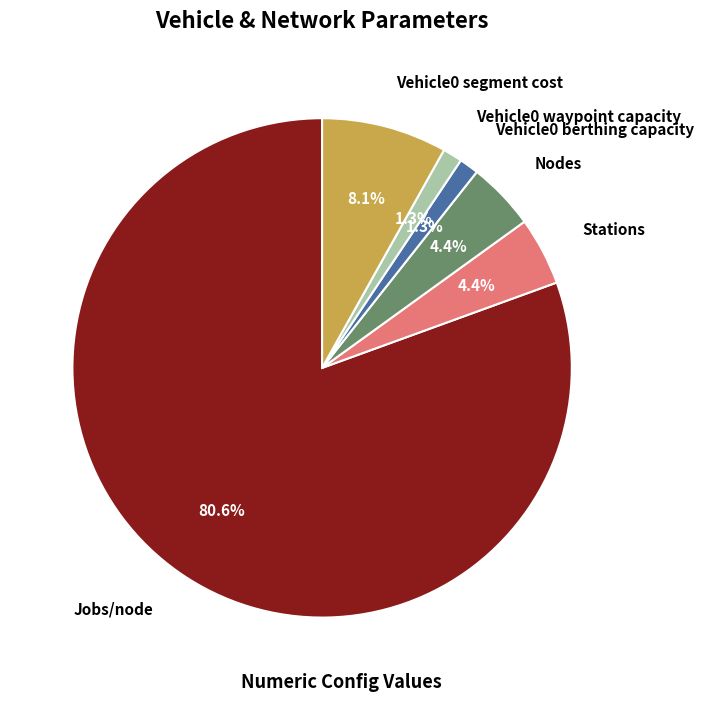

Which has a higher value, Stations or Vehicle0 waypoint capacity?

Stations